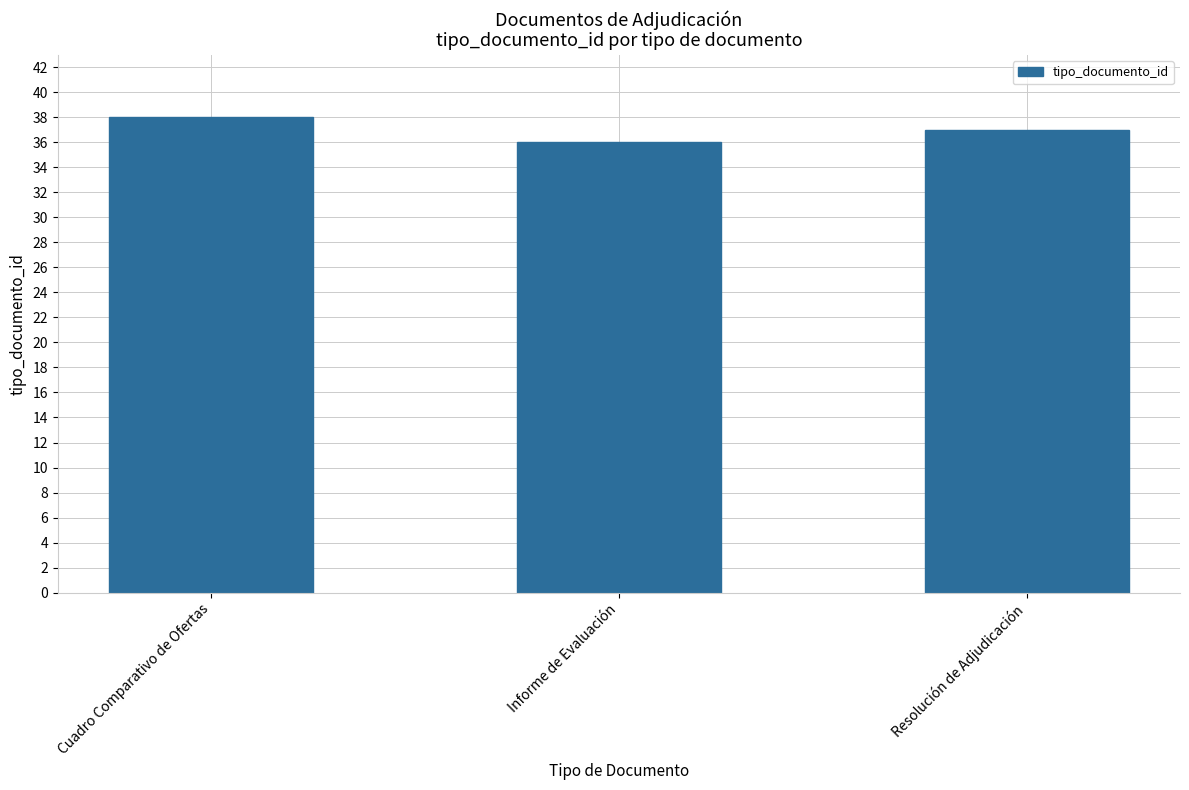

Reading right to left, what are all the values shown in this chart?

Resolución de Adjudicación=37	Informe de Evaluación=36	Cuadro Comparativo de Ofertas=38